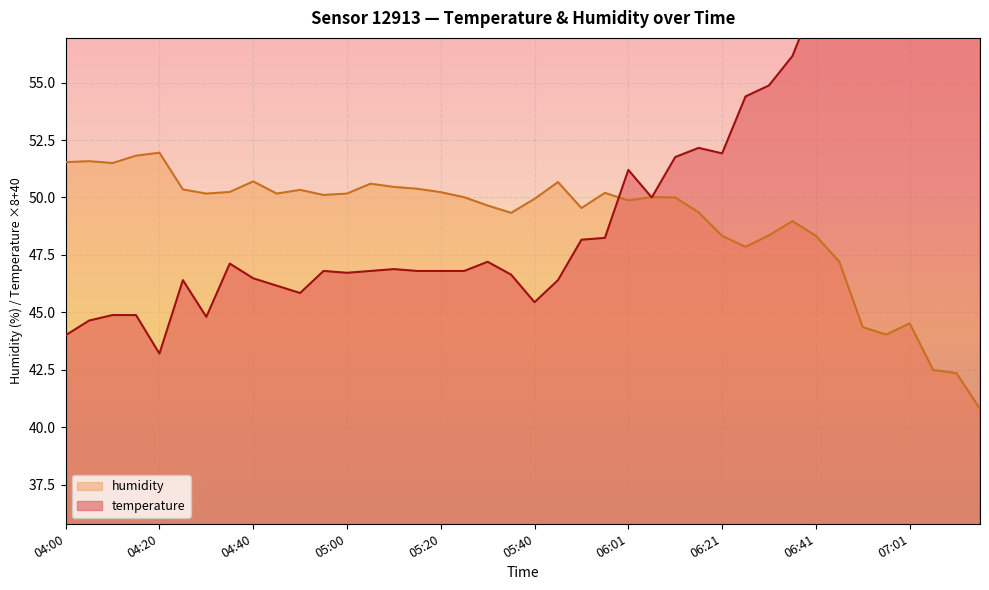

How many interior local peaks does the humidity series have?

10